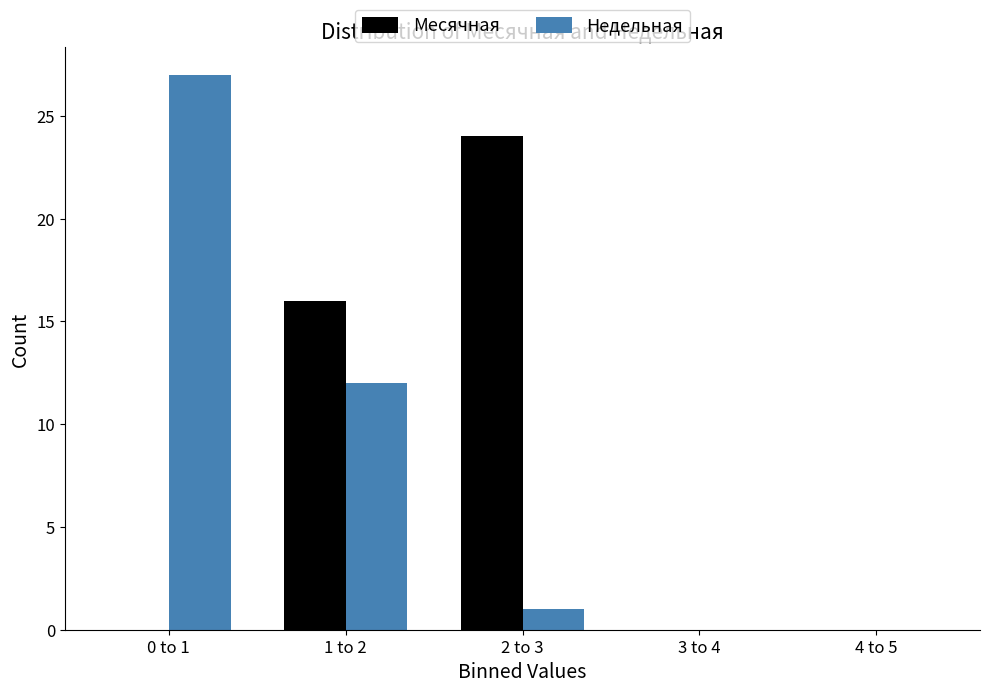

Reading right to left, transcribe all the data shown in this chart.

Месячная: 4 to 5=0	3 to 4=0	2 to 3=24	1 to 2=16	0 to 1=0
Недельная: 4 to 5=0	3 to 4=0	2 to 3=1	1 to 2=12	0 to 1=27